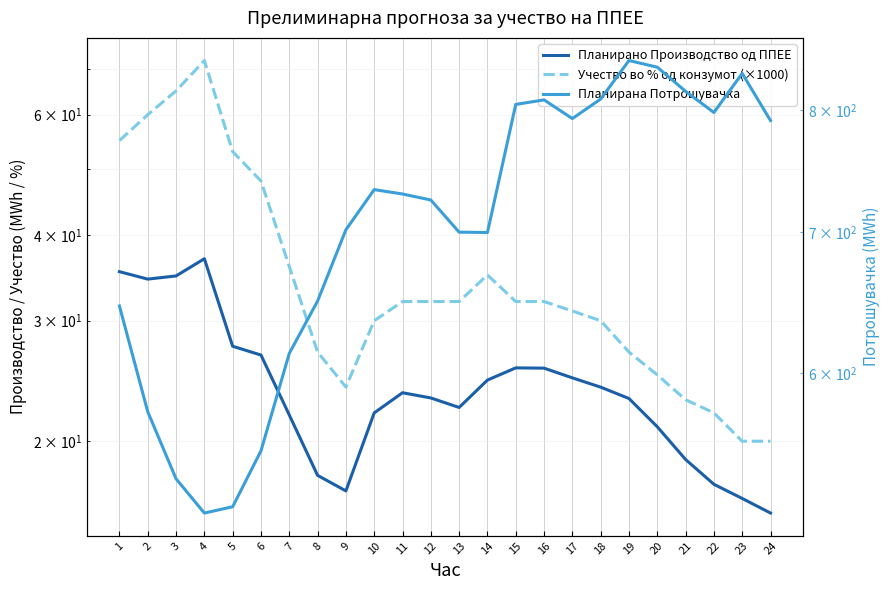

What is the average value of the Учество во % од конзумот (×1000) series?

36.0